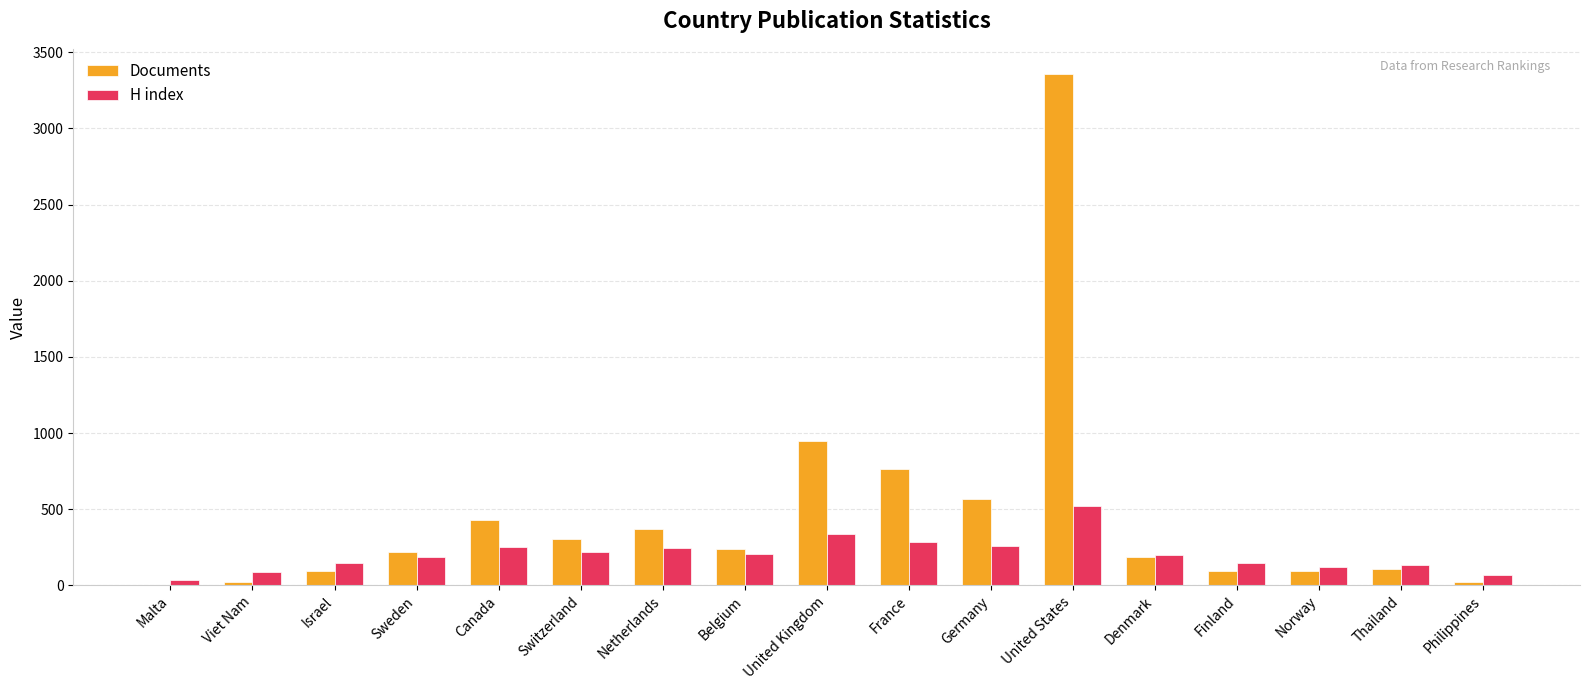

What is the approximate value of H index at Denmark?

197